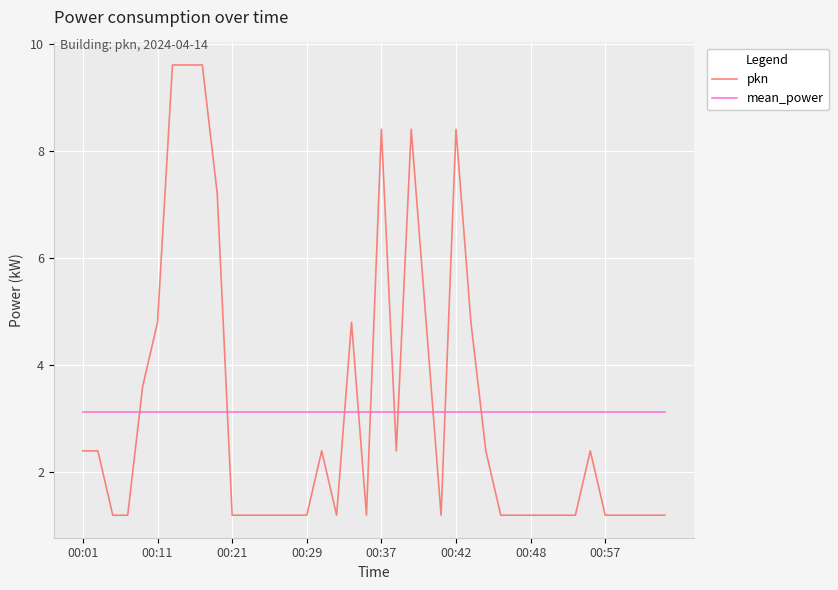

Which series has the widest spread of values?

pkn